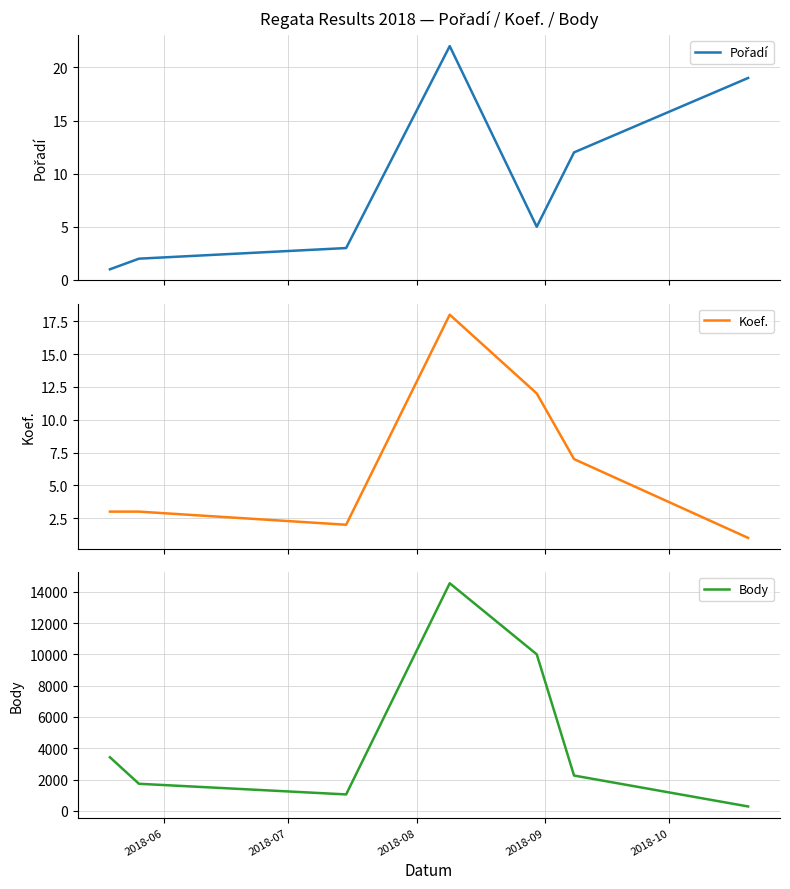

What is the average value of the Pořadí series?

9